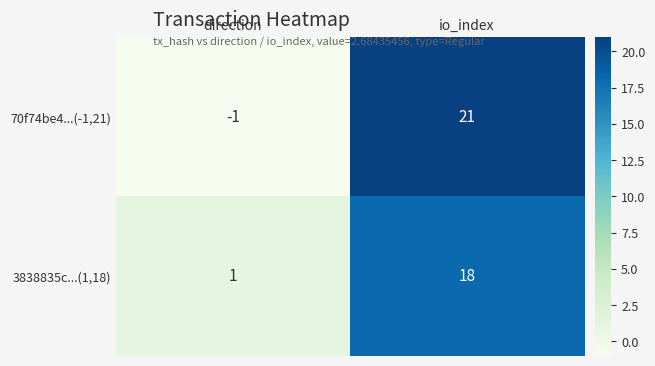

What is the maximum value shown in the chart?

21